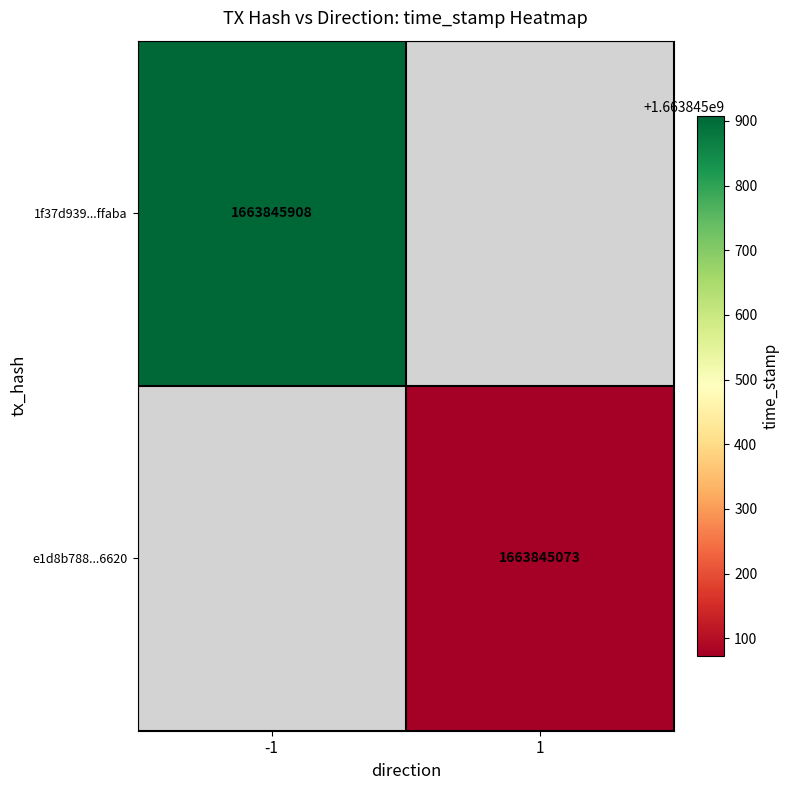

Reading left to right, list all the values displayed in this chart.

1f37d939df7af215134bbc86d40707d259ffaba: -1	1663845908
e1d8b788aef7fd7e5cd1e51474e32c4b5656620: 1	1663845073